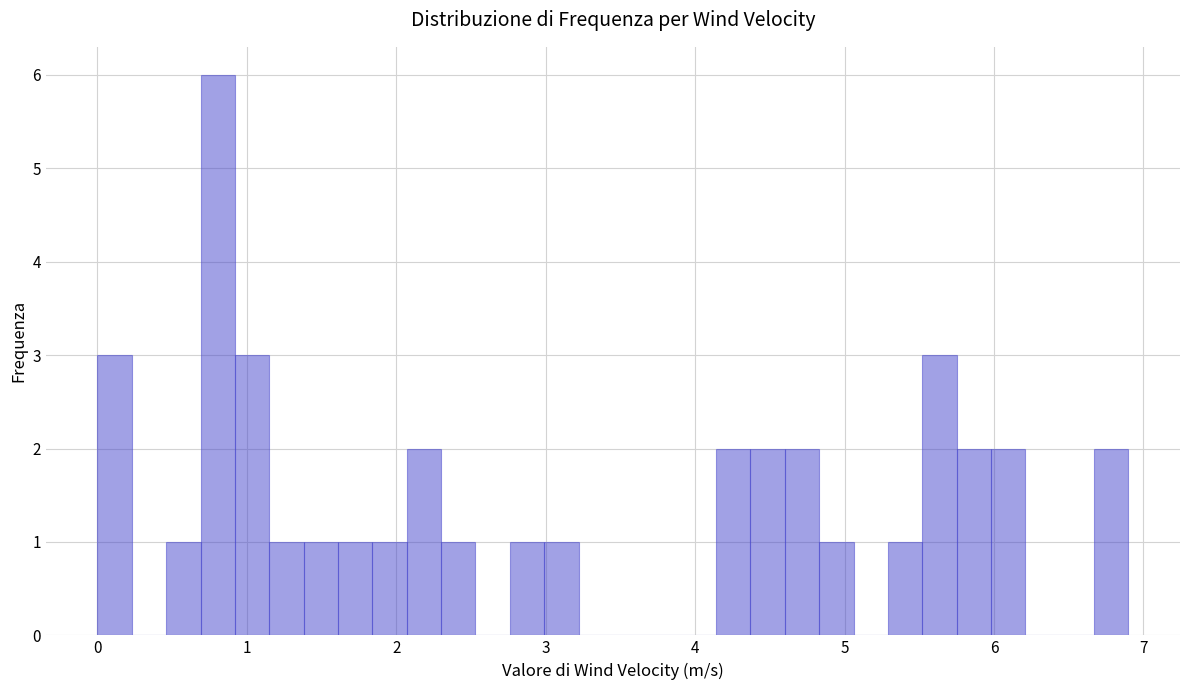

Around what value on the x-axis is the tallest bar? Give the approximate position of its centre, as read against the axis.

0.8